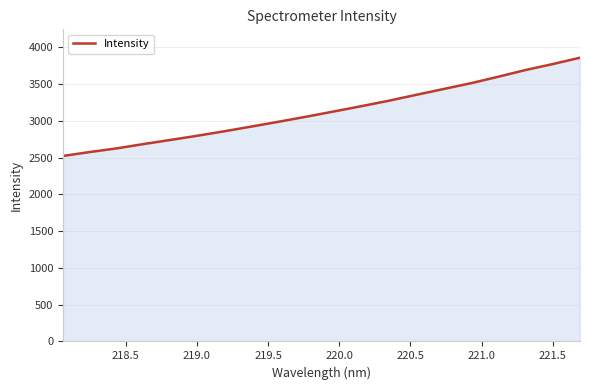

What is the difference between the maximum and minimum values?

1336.0